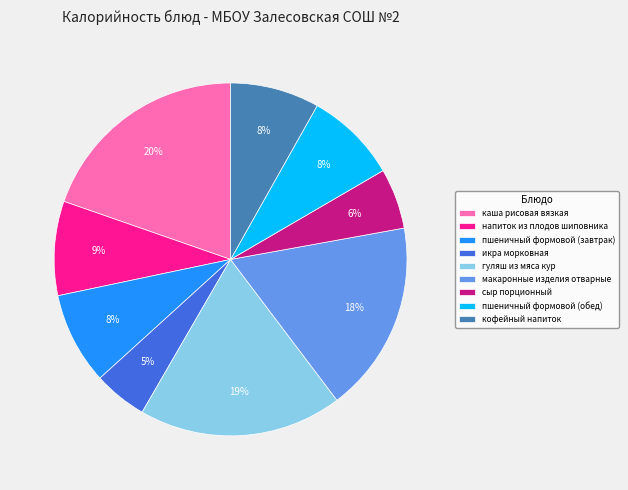

What is the smallest slice in the pie chart?

икра морковная